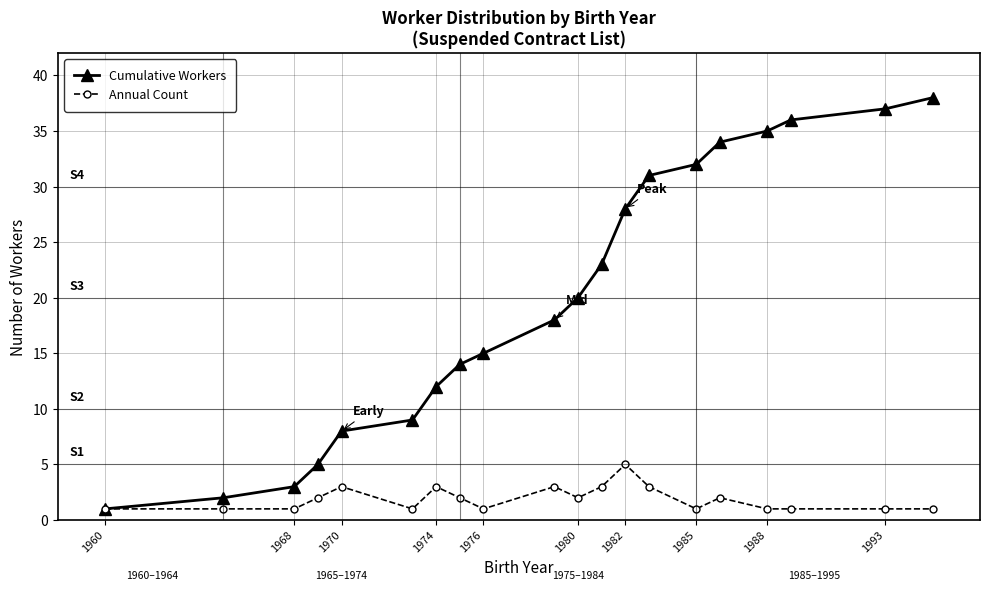

What is the maximum value for Cumulative Workers?

38